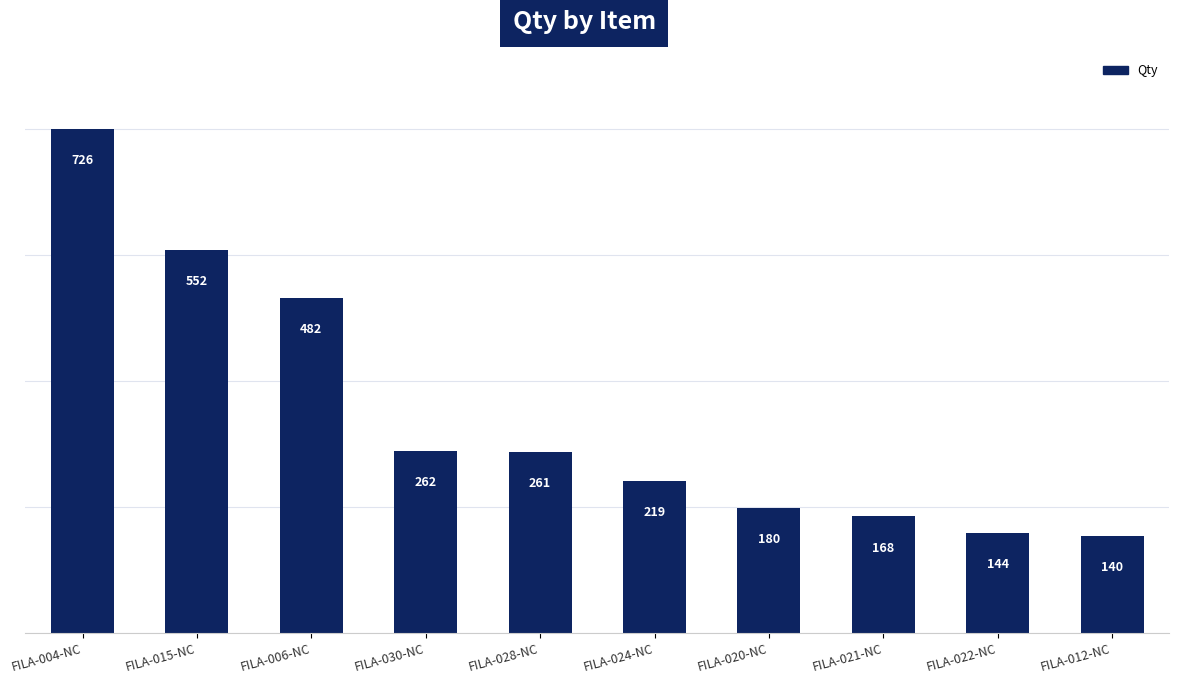

Rank the categories by value from highest to lowest.

FILA-004-NC, FILA-015-NC, FILA-006-NC, FILA-030-NC, FILA-028-NC, FILA-024-NC, FILA-020-NC, FILA-021-NC, FILA-022-NC, FILA-012-NC